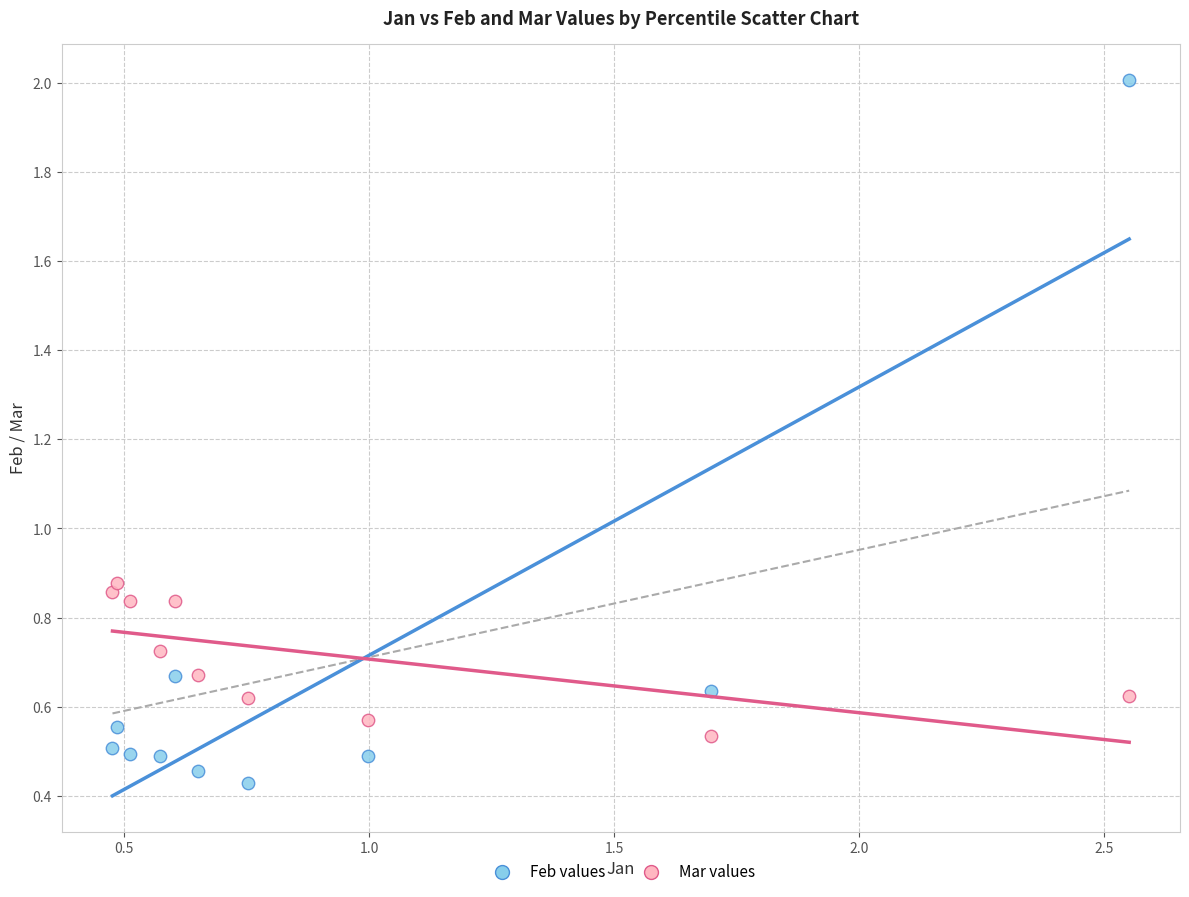

Across all data points, what is the range of X values (max minus min)?

2.1